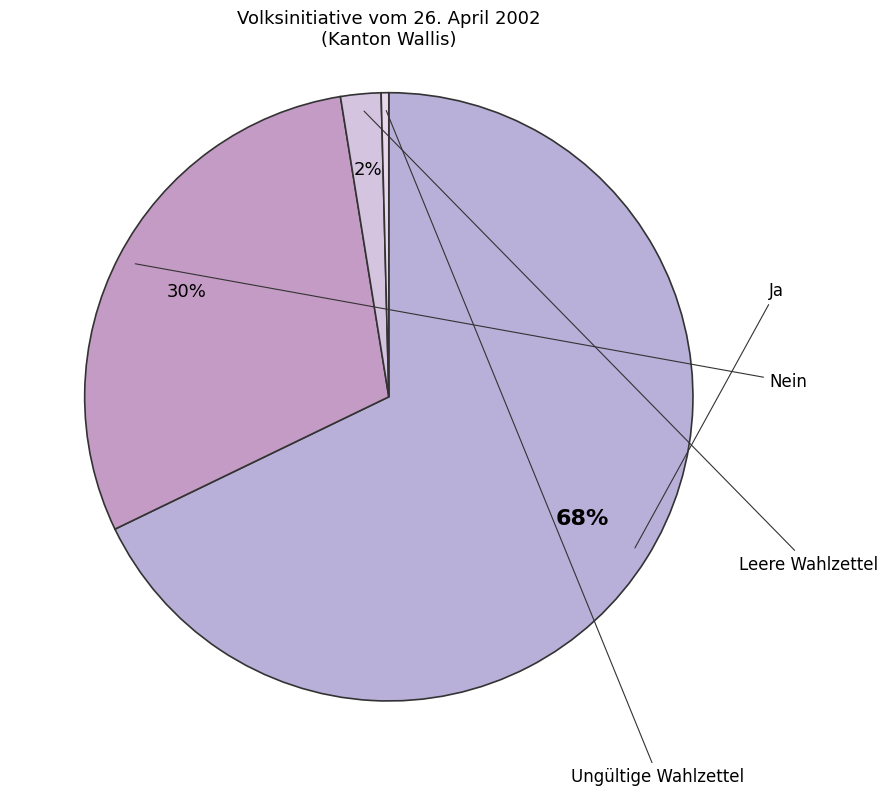

The Ja slice represents 68% of the pie. True or false?

True